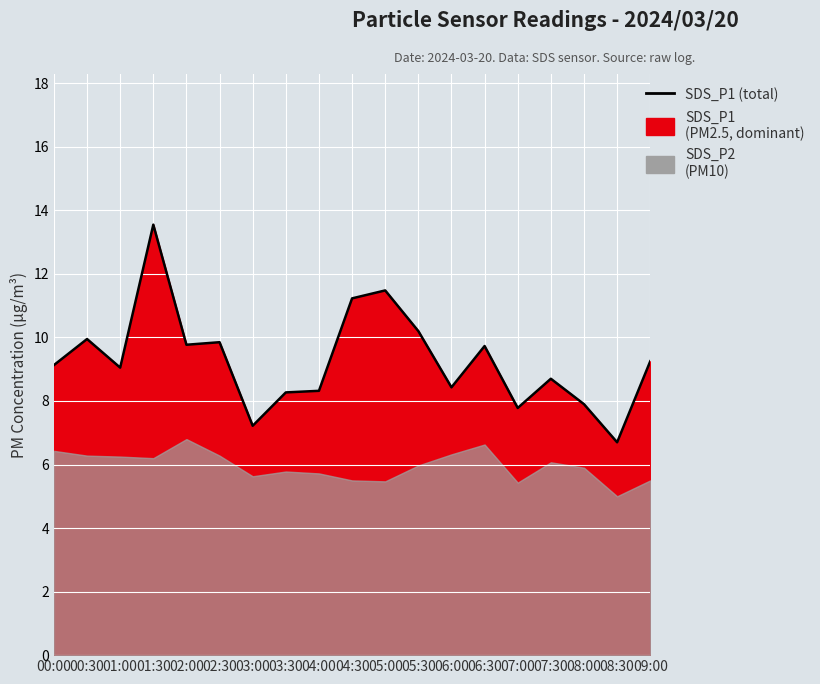

What is the label of the 6th point from the right?

06:30